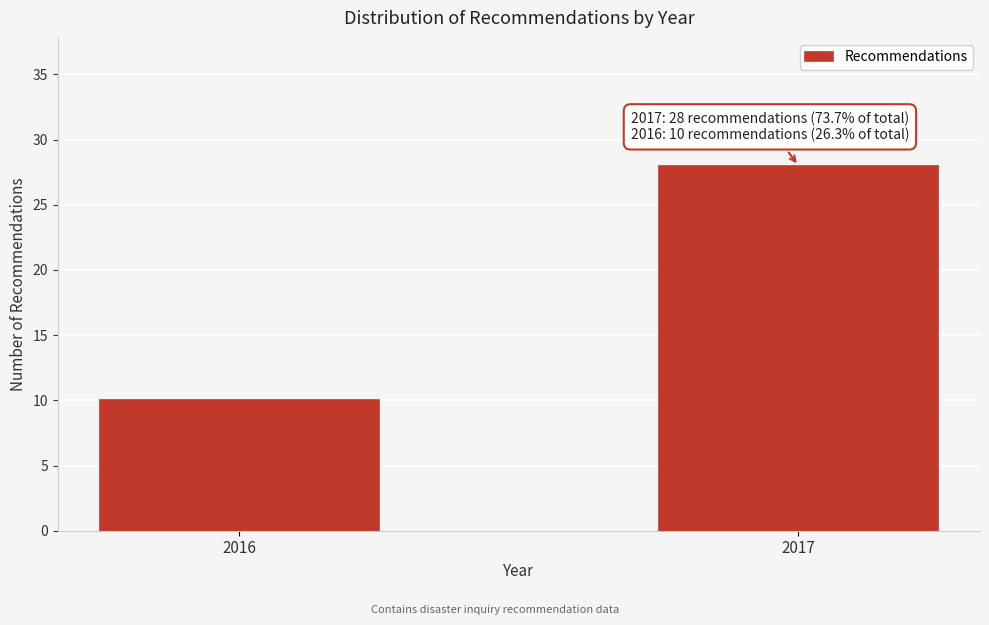

Reading left to right, what are all the values shown in this chart?

10	28